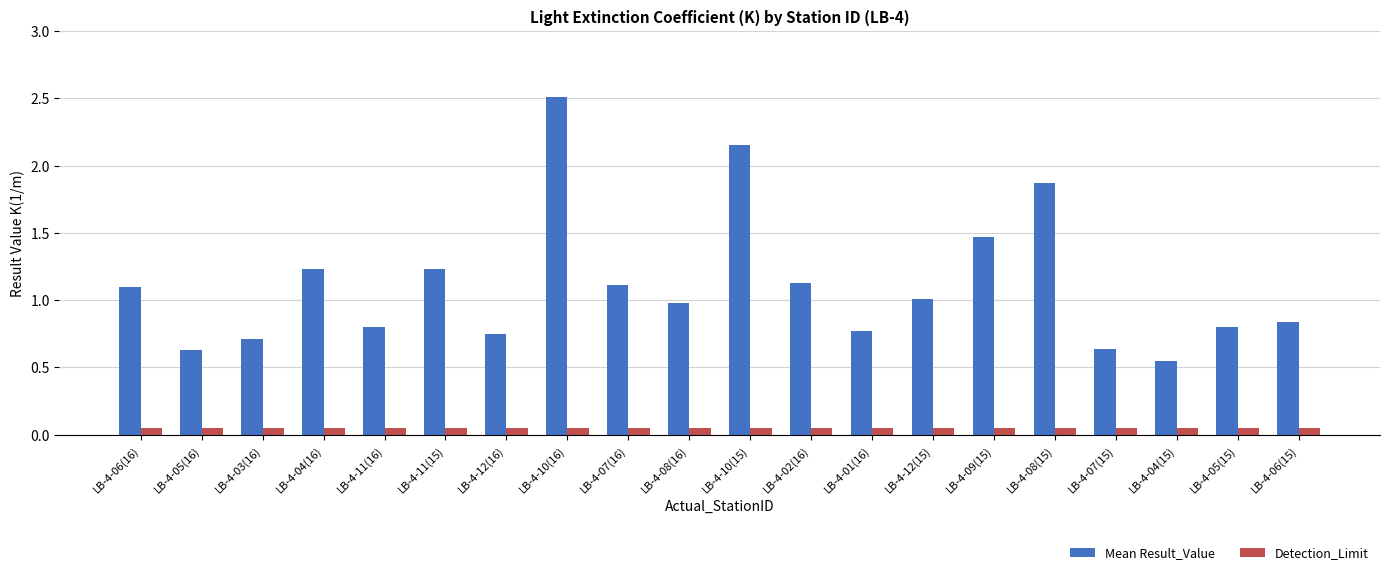

What is the total value across all series at LB-4-04(16)?

1.3